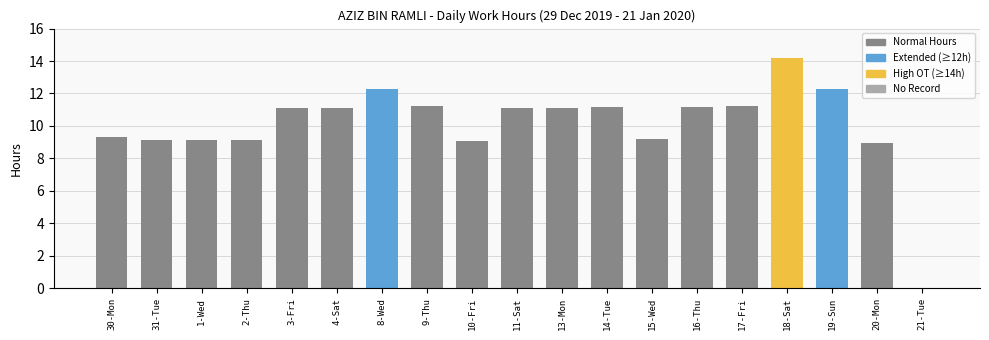

Is it true that the value at 10-Fri is 9.1?

True